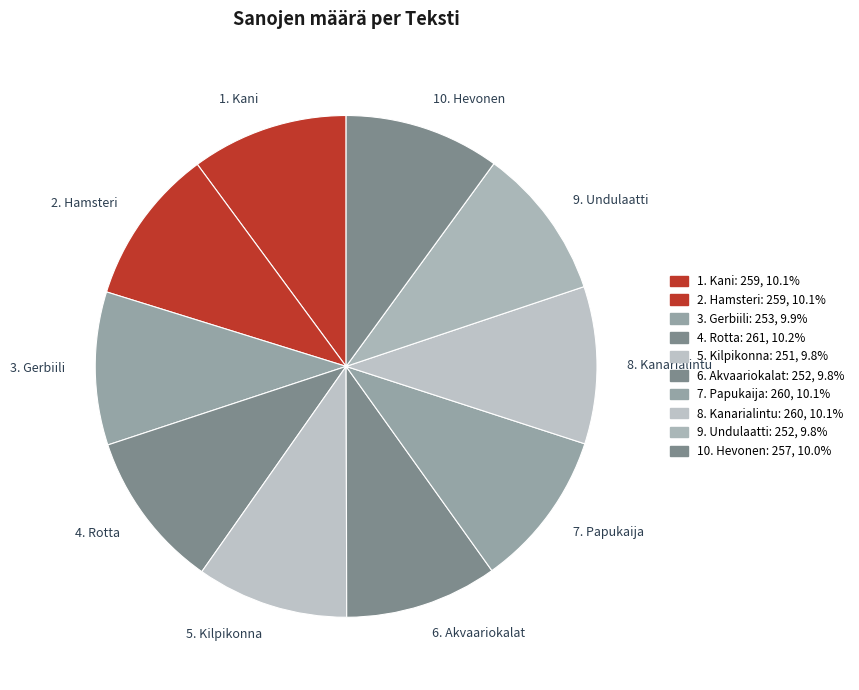

Is there any slice that represents more than half of the pie?

No